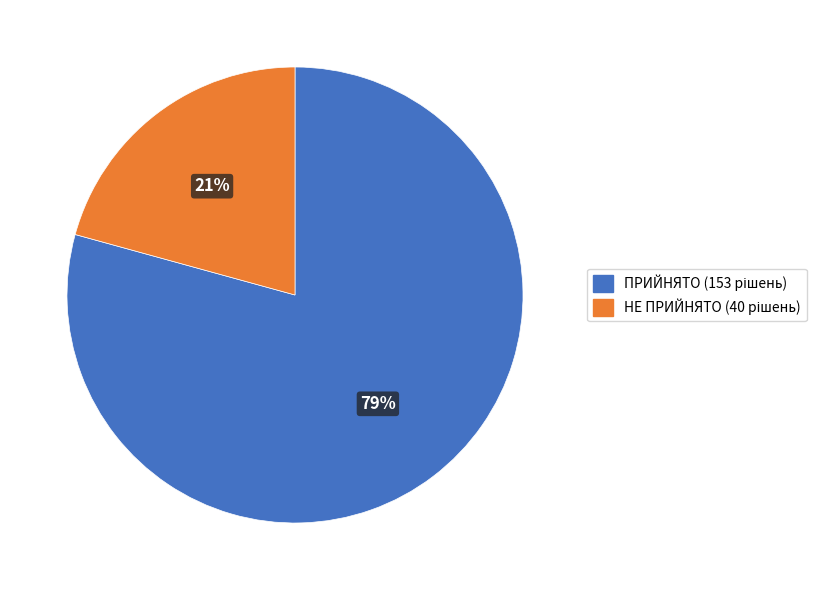

To the nearest percent, what is the combined percentage of НЕ ПРИЙНЯТО and ПРИЙНЯТО?

100%